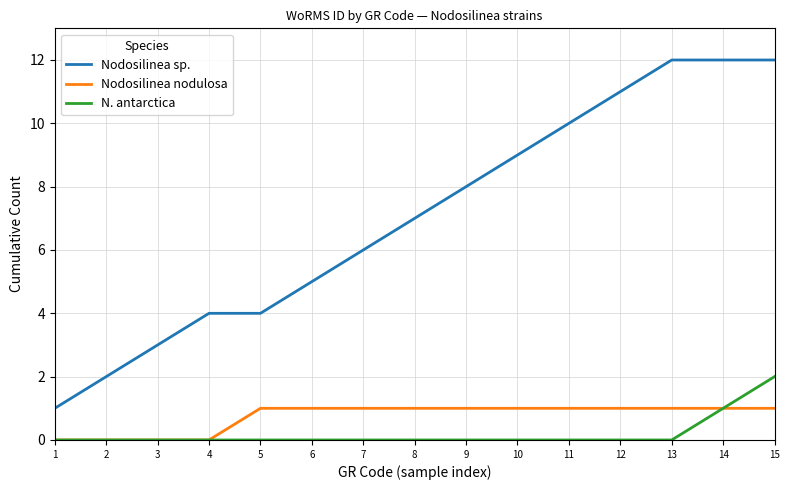

Reading left to right, extract all data points from this chart.

Nodosilinea sp.: 1=1	2=2	3=3	4=4	5=4	6=5	7=6	8=7	9=8	10=9	11=10	12=11	13=12	14=12	15=12
Nodosilinea nodulosa: 1=0	2=0	3=0	4=0	5=1	6=1	7=1	8=1	9=1	10=1	11=1	12=1	13=1	14=1	15=1
N. antarctica: 1=0	2=0	3=0	4=0	5=0	6=0	7=0	8=0	9=0	10=0	11=0	12=0	13=0	14=1	15=2